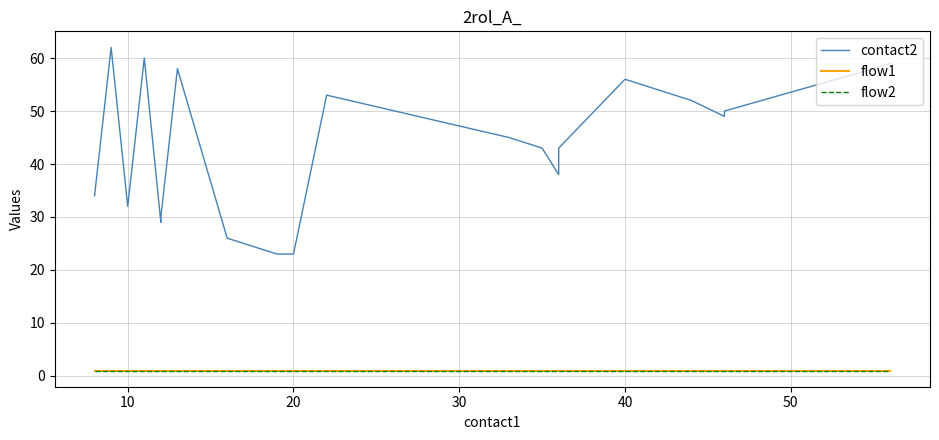

What is the difference between the maximum and minimum values in the contact2 series?

39